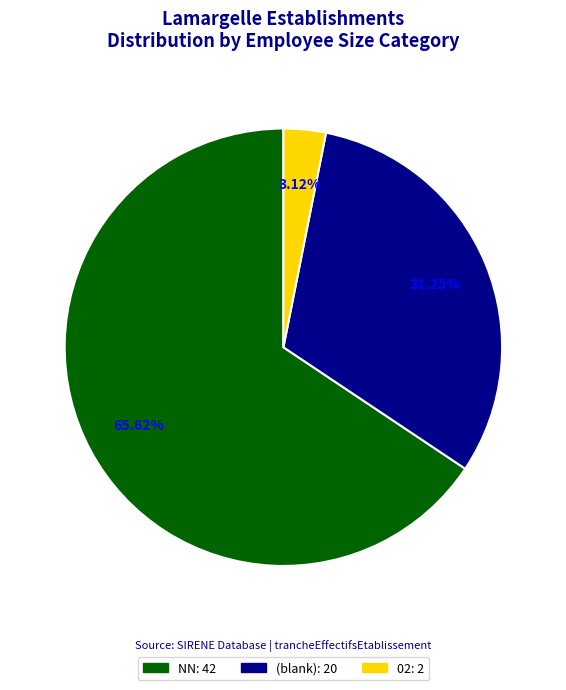

How many segments does this pie chart have?

3